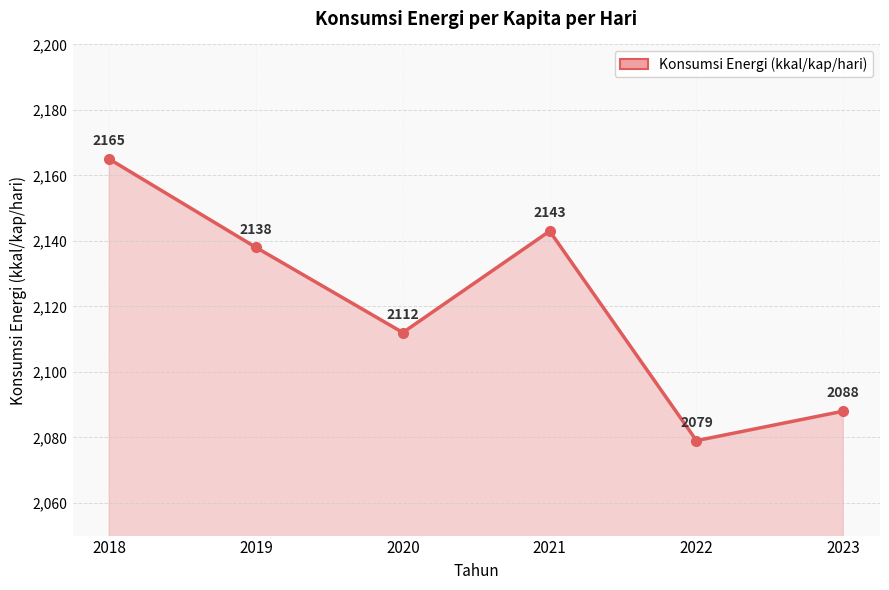

Where does the data first go above 2138?

2018